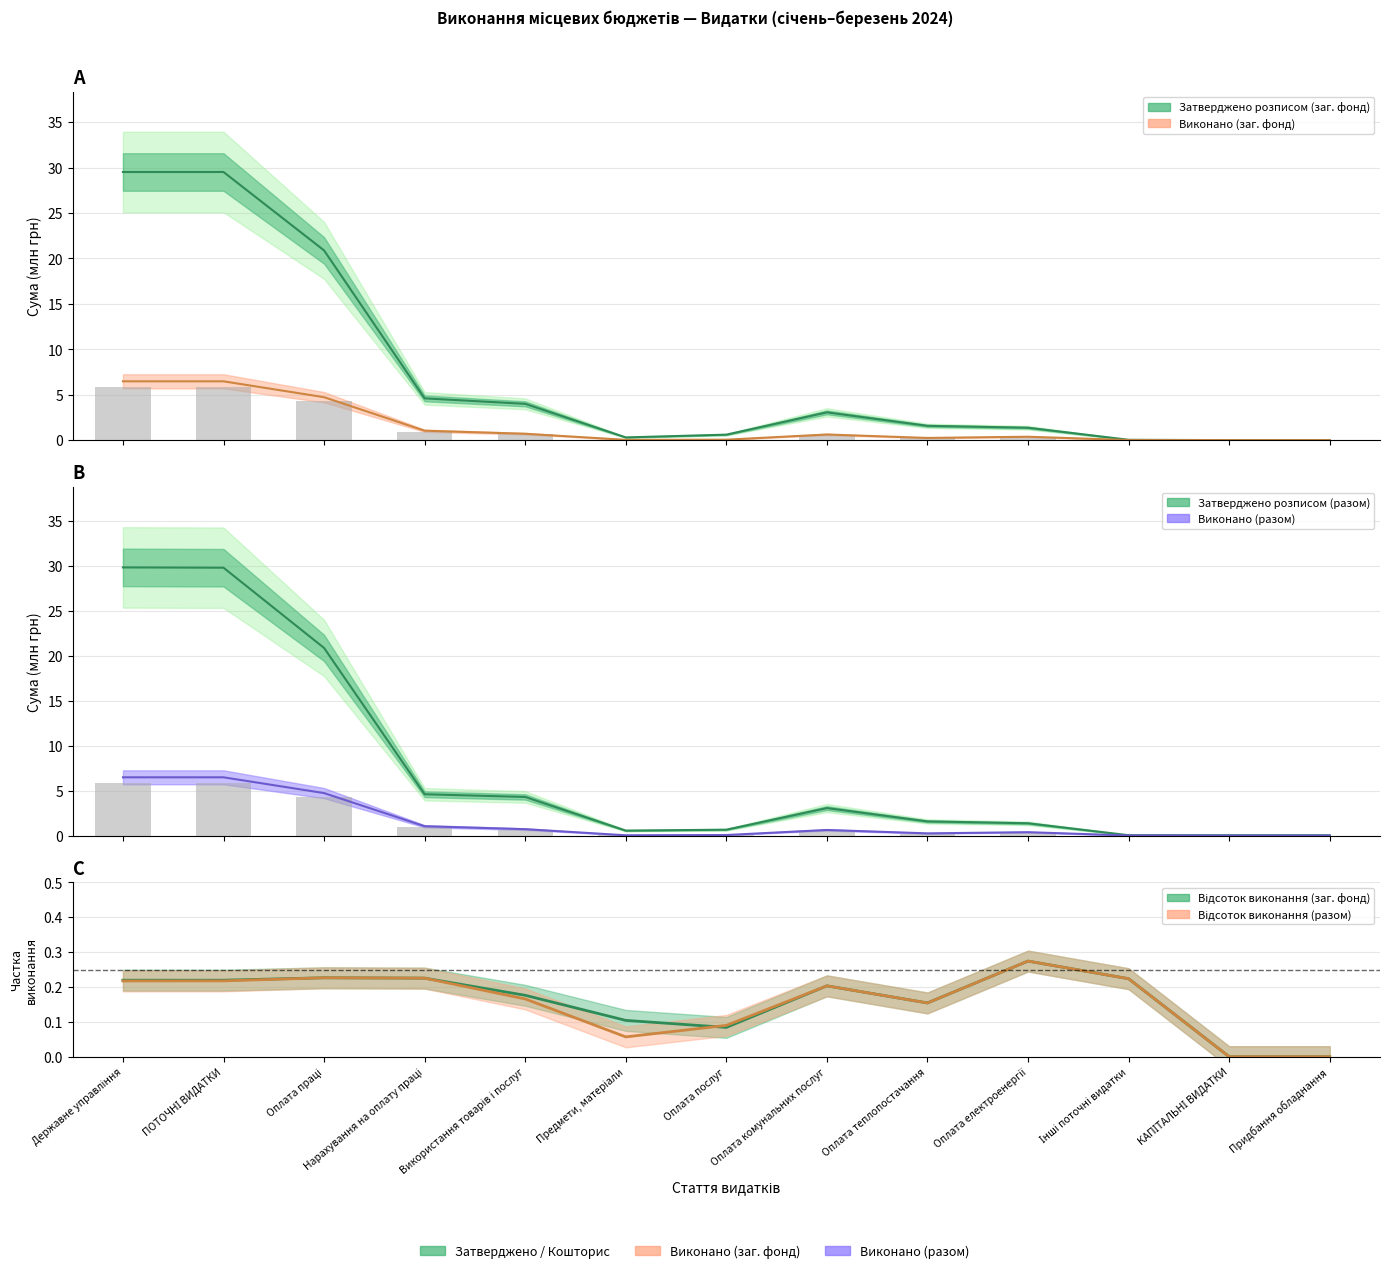

How many data points in Затверджено розписом (разом) are above 1?

8